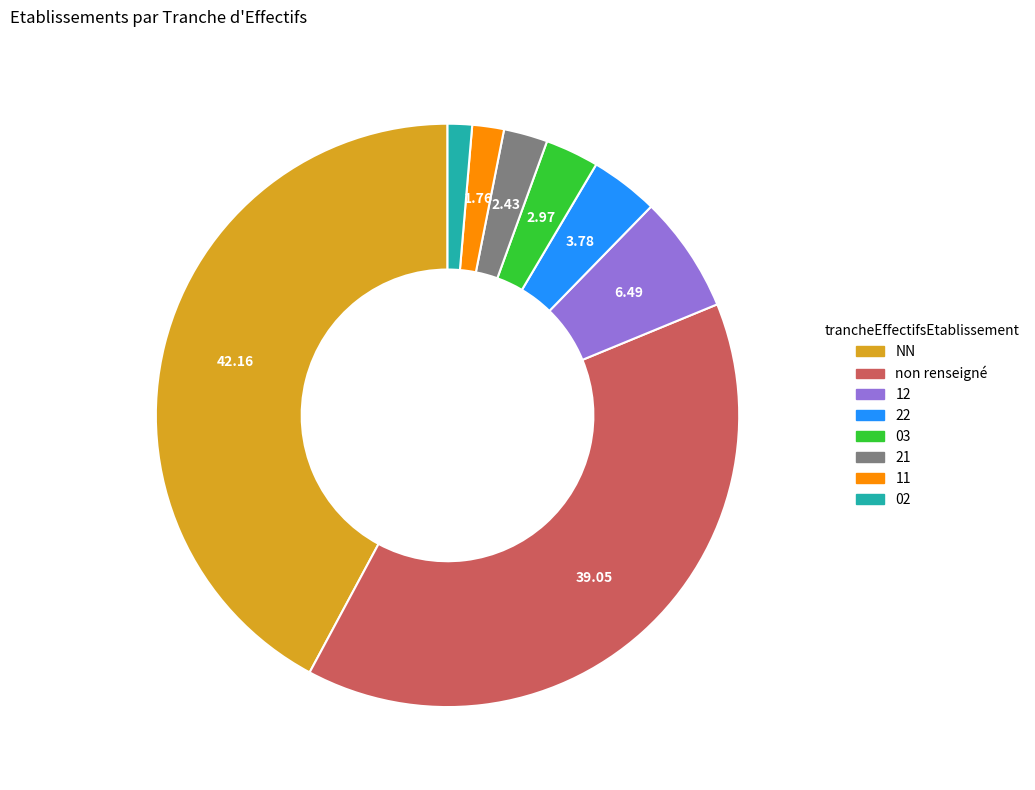

Does any single category account for the majority?

No